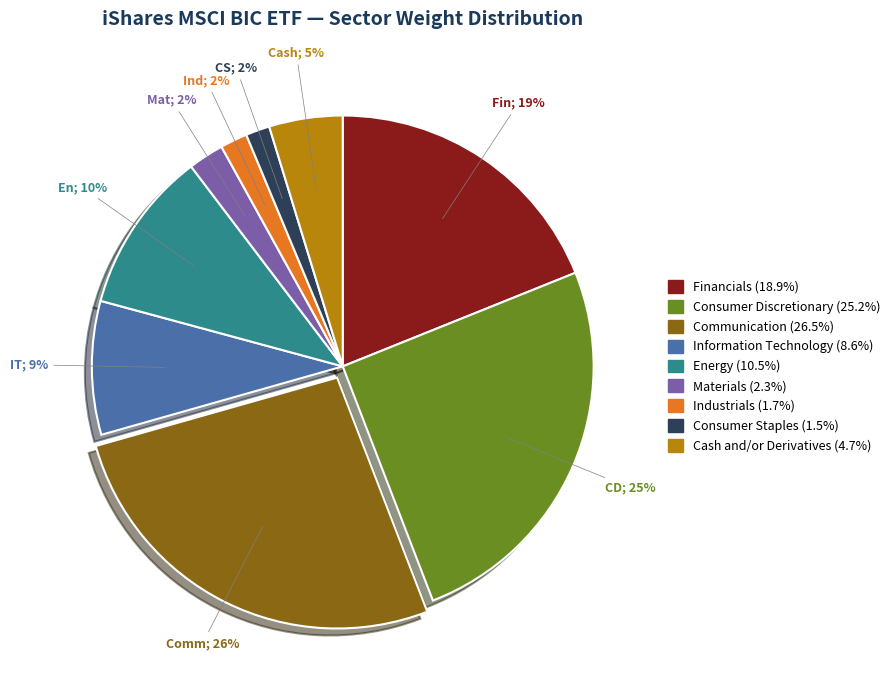

What is the ratio of the value at Communication to the value at Financials?

1.4